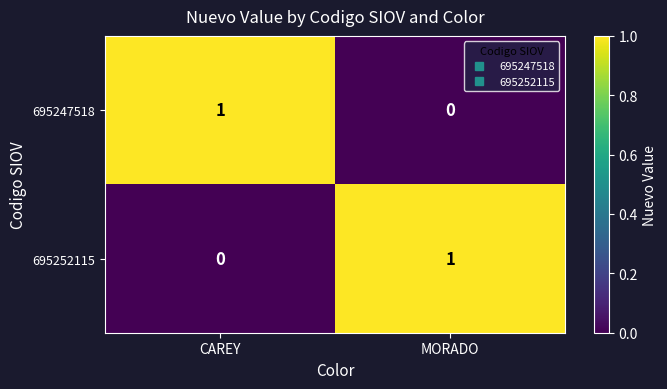

Is it true that 695252115 equals 0 at CAREY?

True